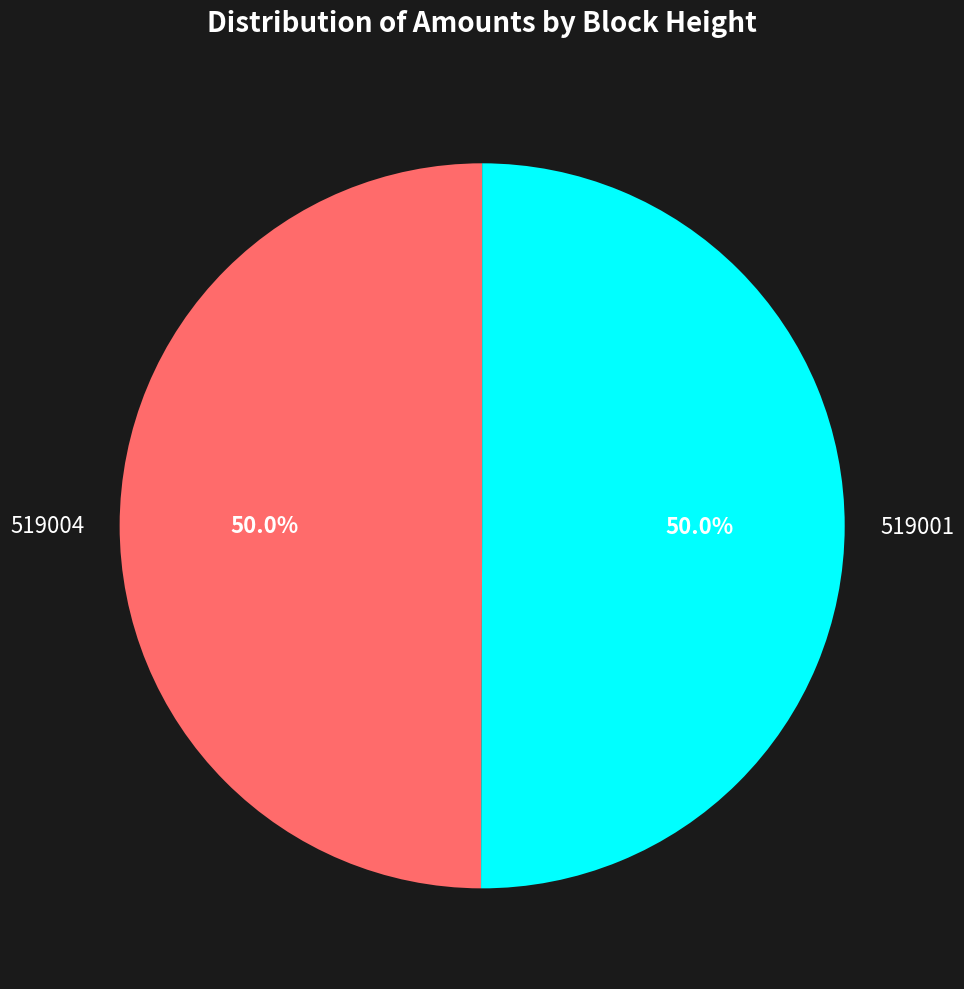

The 519004 slice represents 62% of the pie. True or false?

False